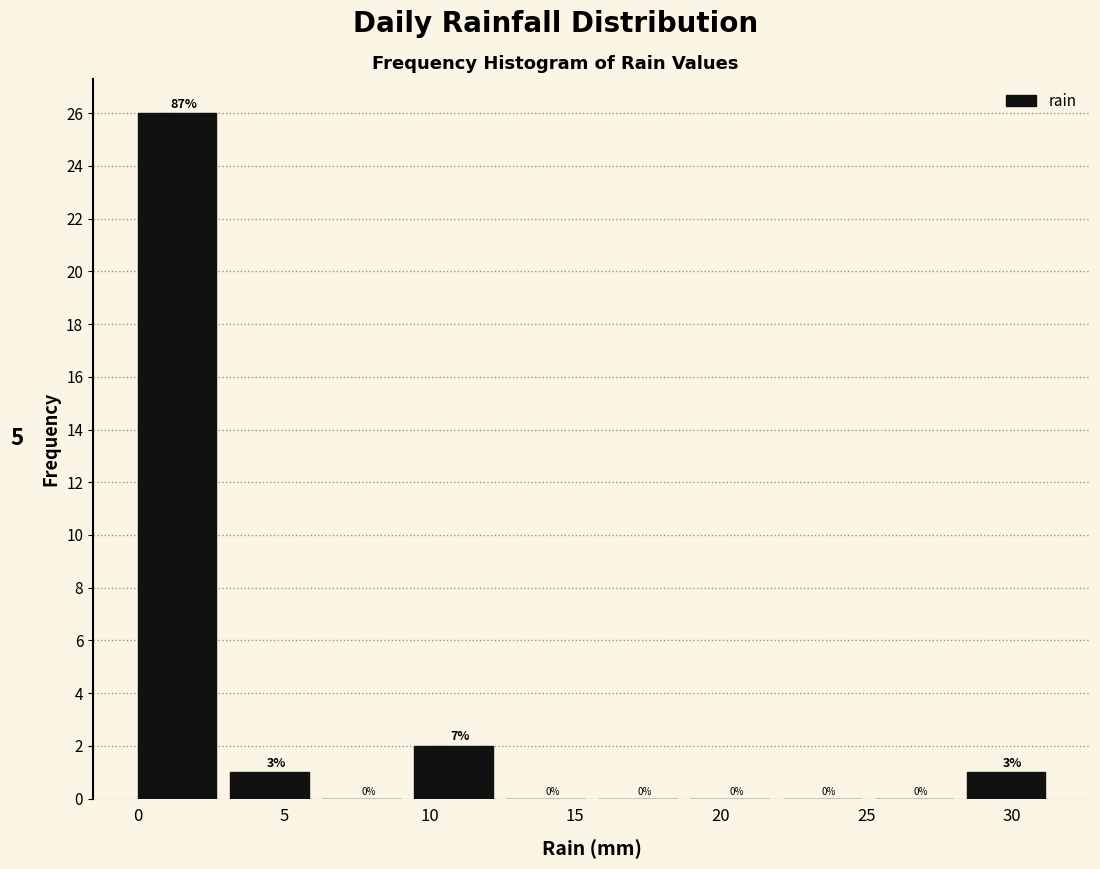

Over which range of the x-axis is the bar tallest?

0.0 to 3.0